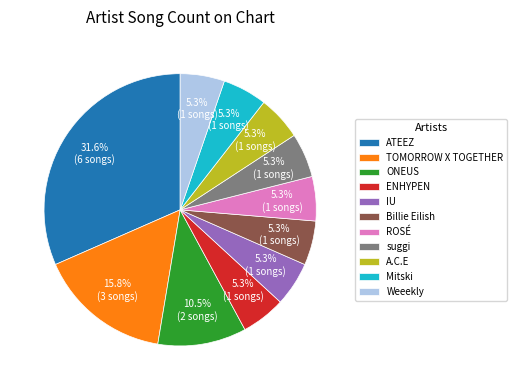

True or false: IU accounts for 12% of the total.

False